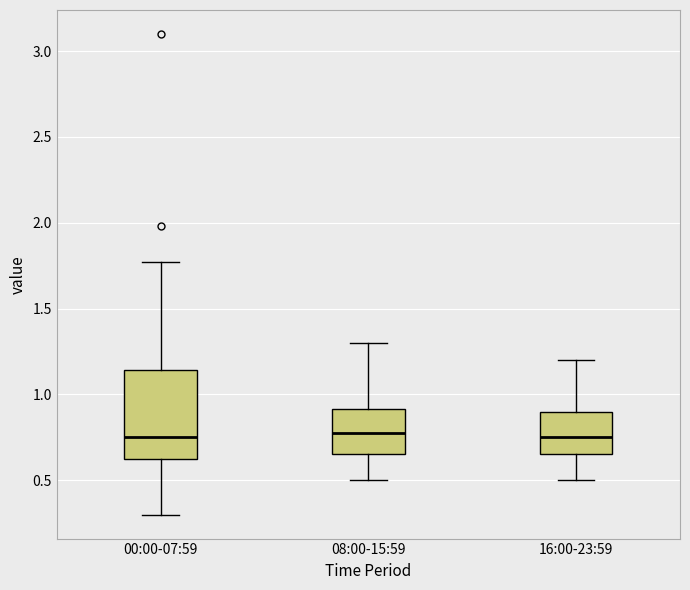

Reading left to right, transcribe this box plot: for each box, give where its median line is, the range the box spans, and where its two whiskers end, as read against the y-axis. The values are not printed on the chart, so give them approximately, as read against the axis.

00:00-07:59: median 0.75, box 0.60 to 1.15, whiskers 0.30 to 1.75
08:00-15:59: median 0.80, box 0.65 to 0.90, whiskers 0.50 to 1.30
16:00-23:59: median 0.75, box 0.65 to 0.90, whiskers 0.50 to 1.20